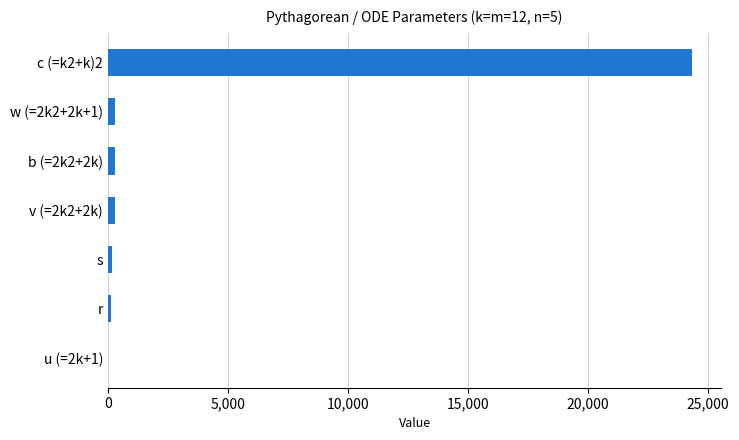

Which category has the highest value across all series?

c (=k2+k)2